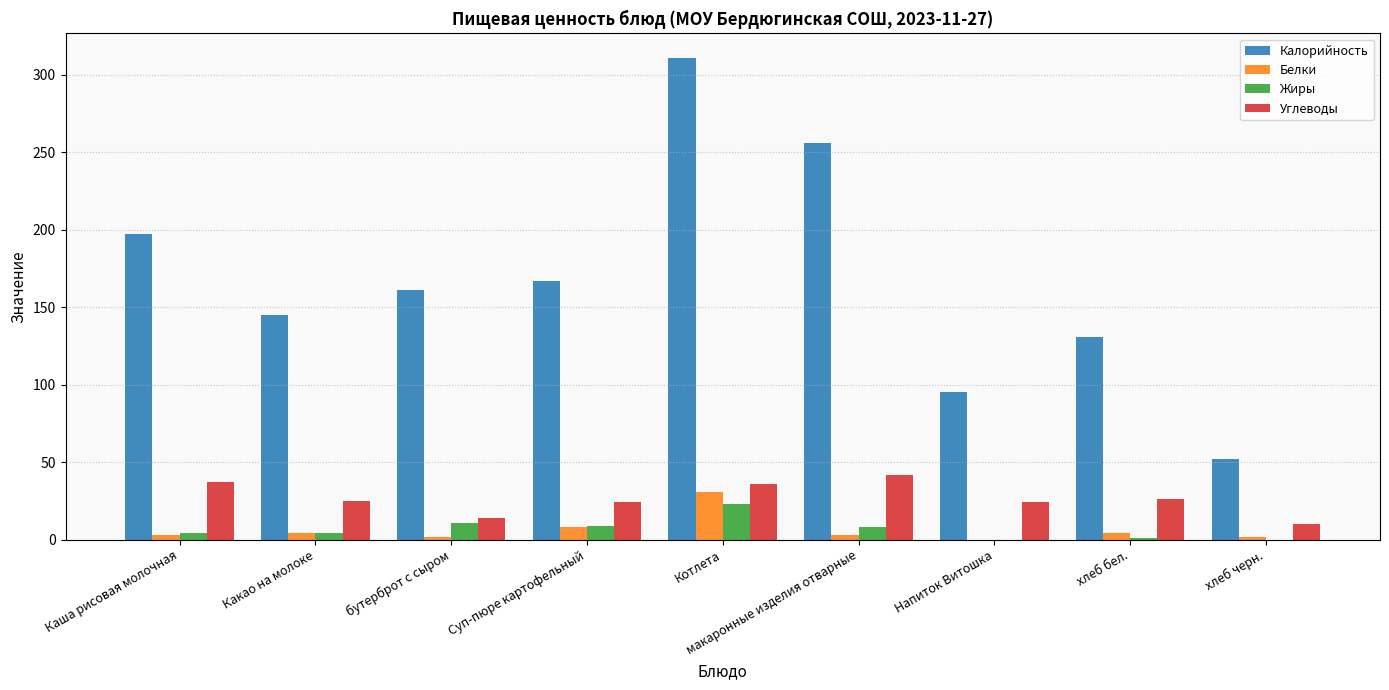

How many groups of bars are there?

9